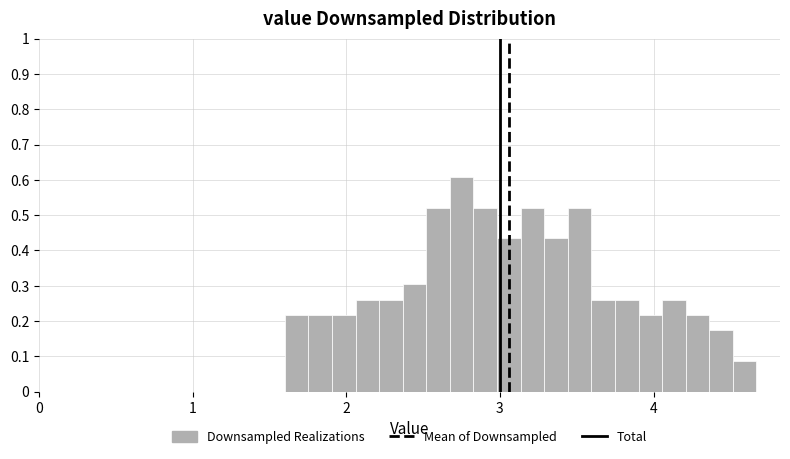

Around what value on the x-axis is the tallest bar? Give the approximate position of its centre, as read against the axis.

2.8